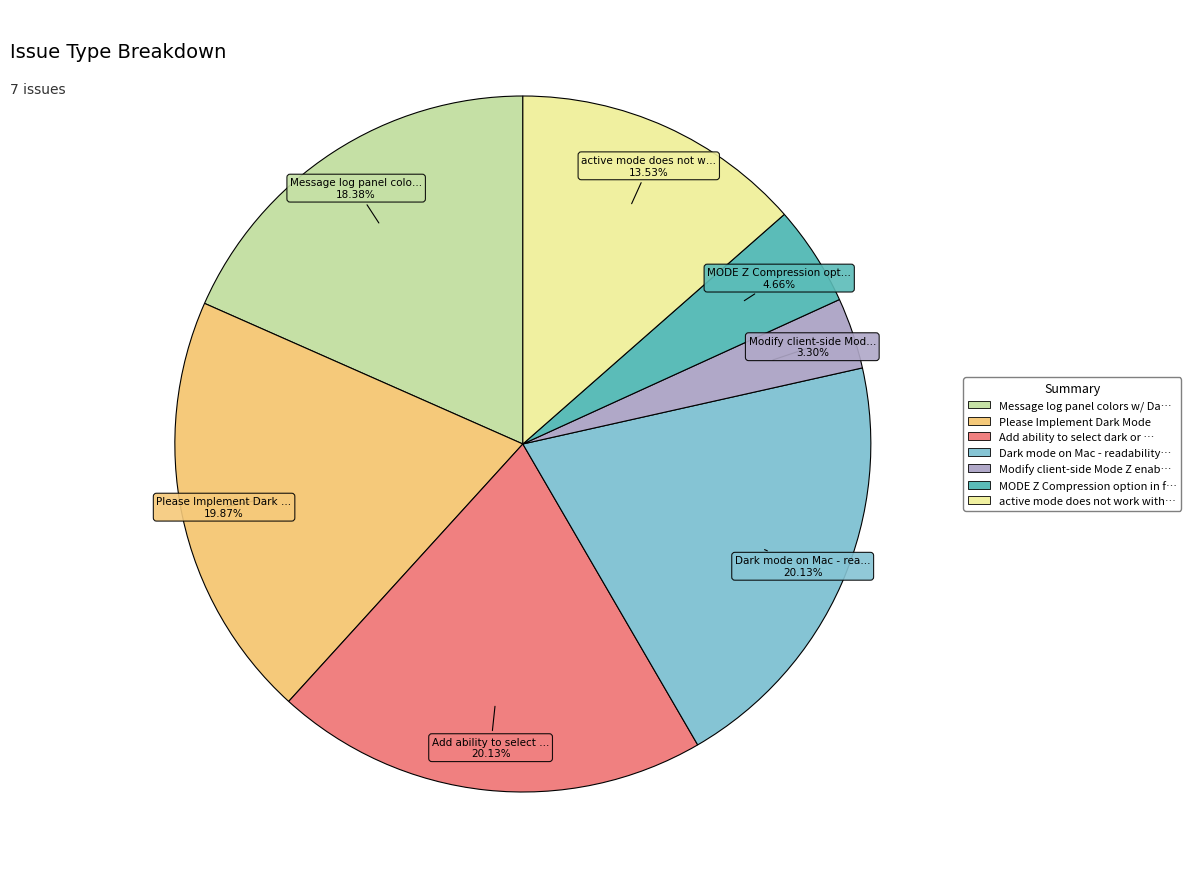

Is there any slice that represents more than half of the pie?

No